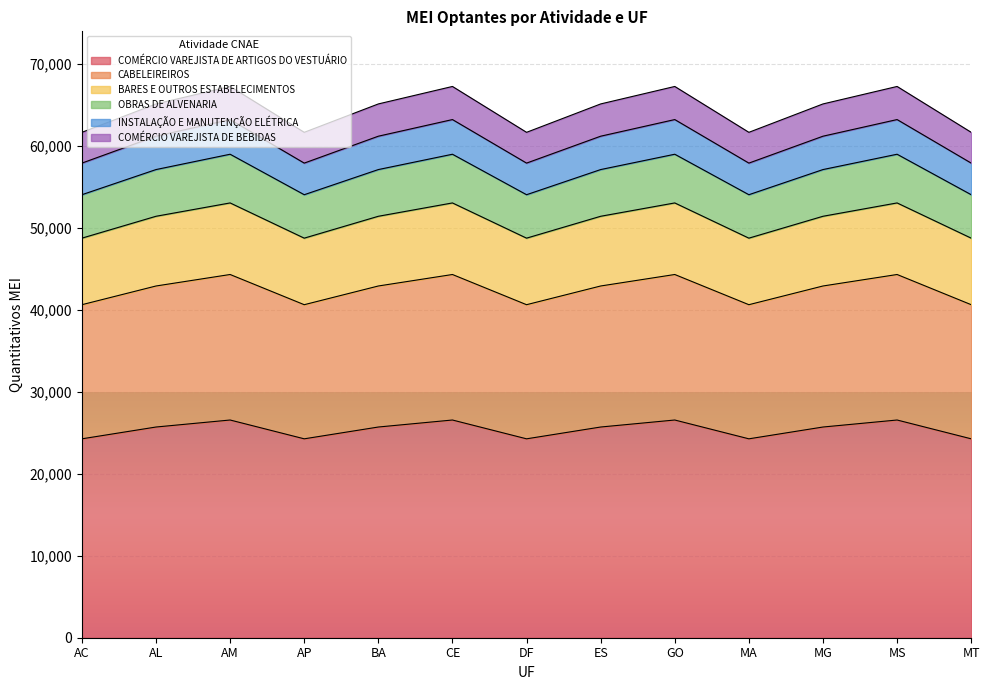

True or false: COMÉRCIO VAREJISTA DE ARTIGOS DO VESTUÁRIO has a value of 26560 at MS.

True